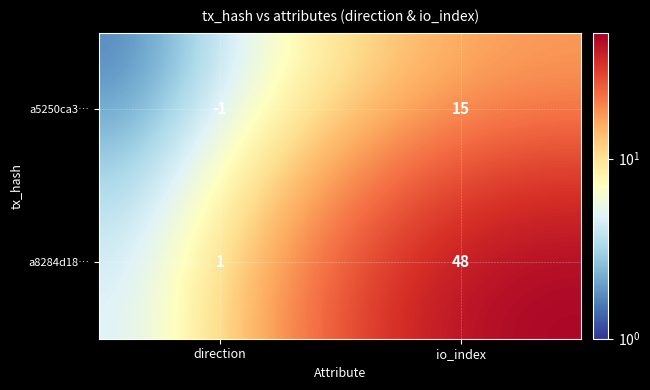

What is the spread (max minus min) of values at io_index?

33